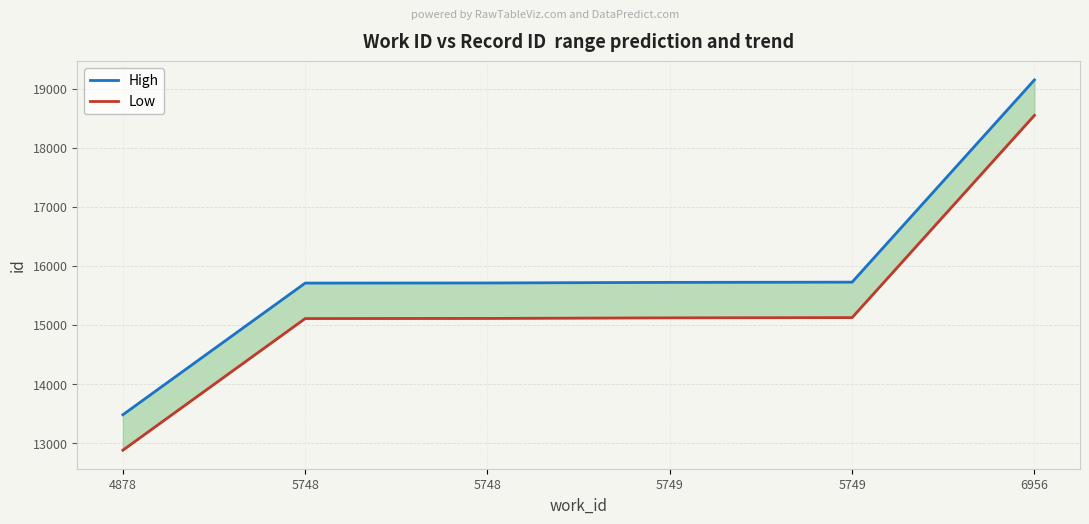

Which series has the largest total across all categories?

High